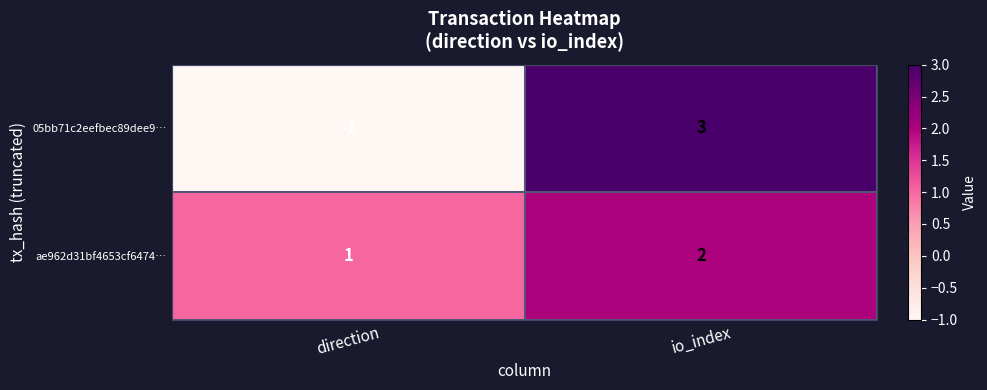

Where is 05bb71c2eefbec89dee9… nearest to the value 1?

direction